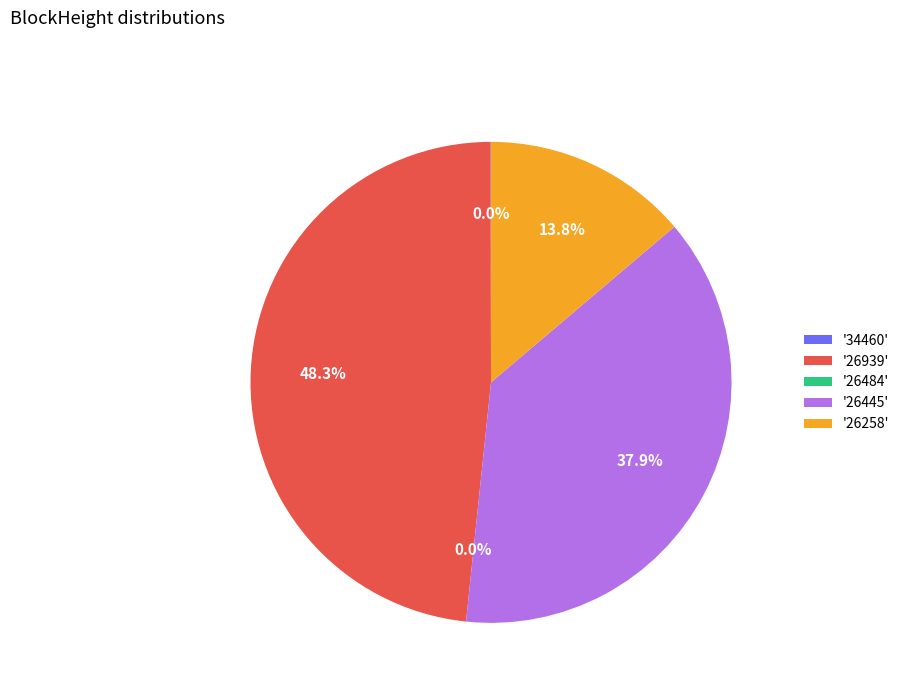

Rank the categories by value from highest to lowest.

26939, 26445, 26258, 34460, 26484